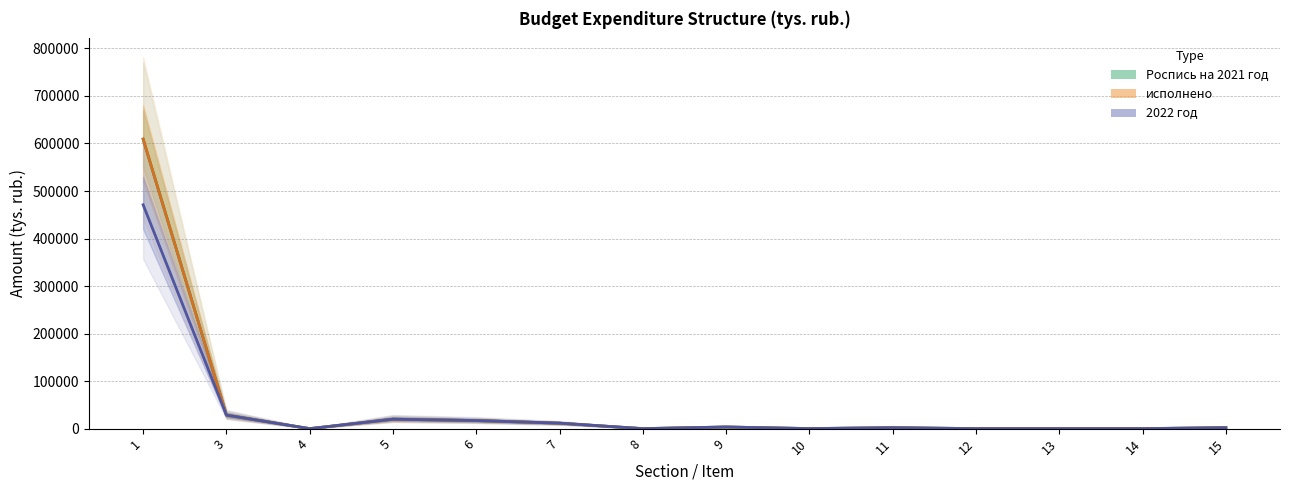

At which category does the chart reach its peak across all series?

1